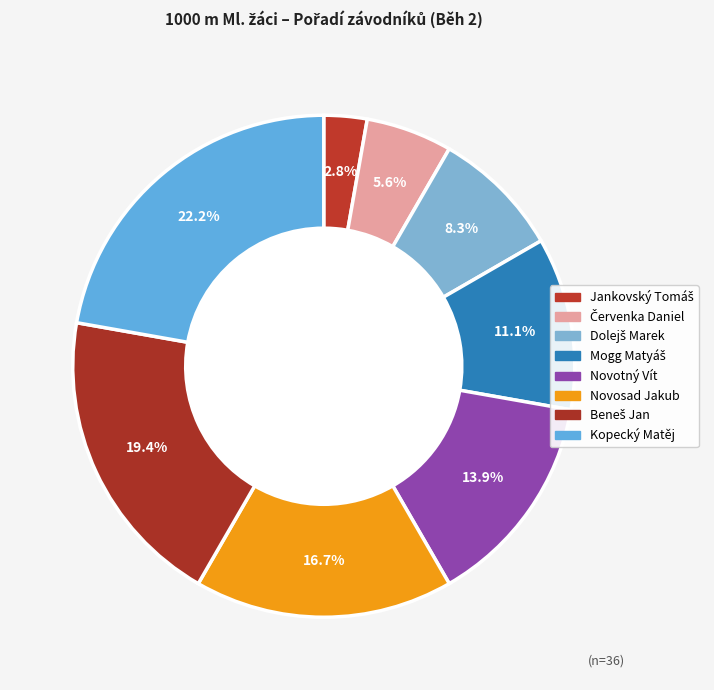

Between Jankovský Tomáš and Mogg Matyáš, which is larger?

Mogg Matyáš